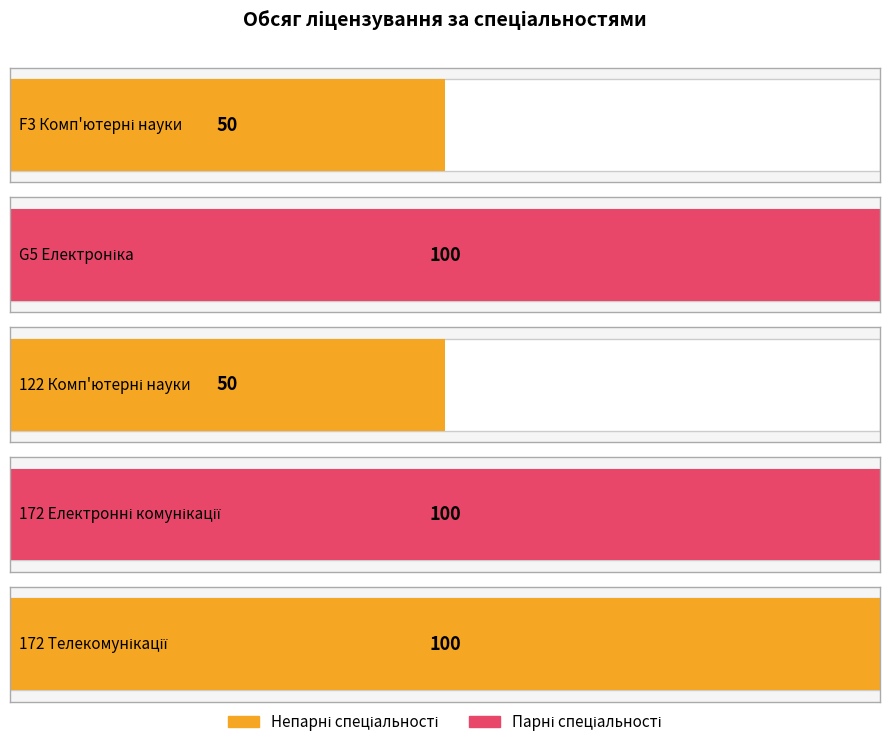

What is the label of the 2nd bar from the right?

172 Електронні комунікації